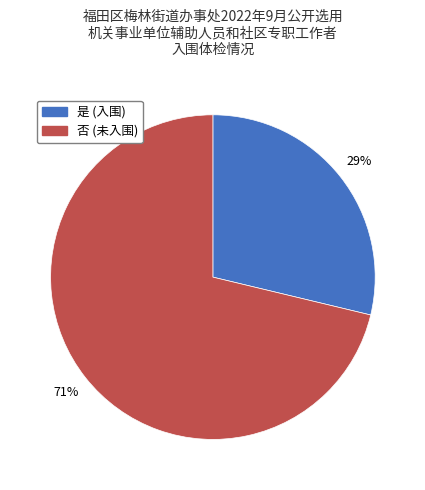

Is the sum of 否 and 是 greater than half?

Yes